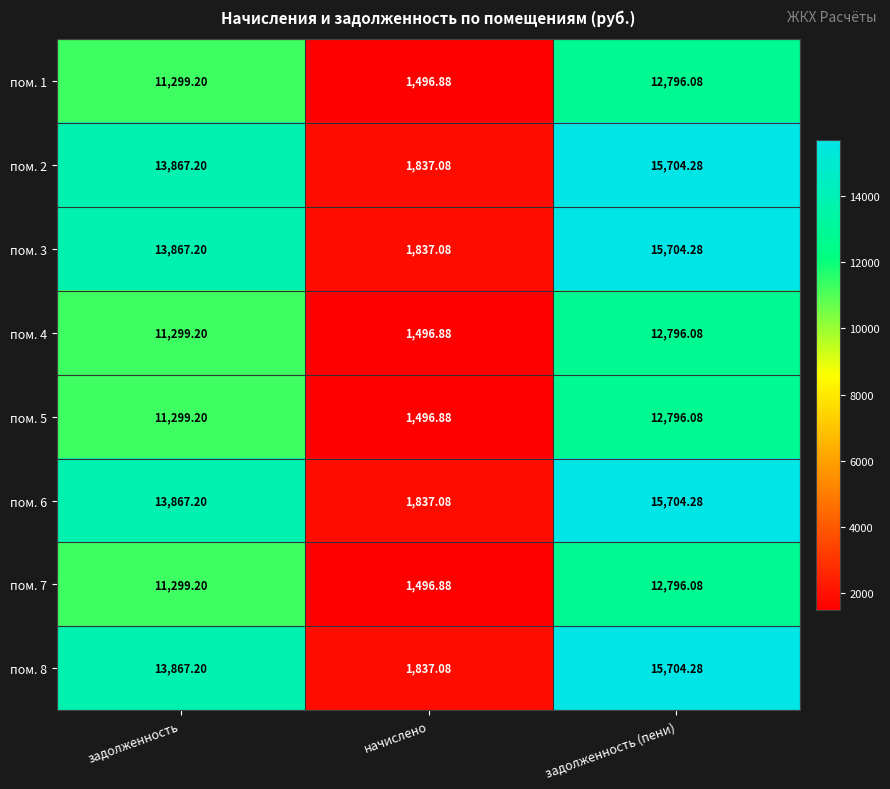

Rank the categories by пом. 7 value from lowest to highest.

начислено, задолженность, задолженность (пени)